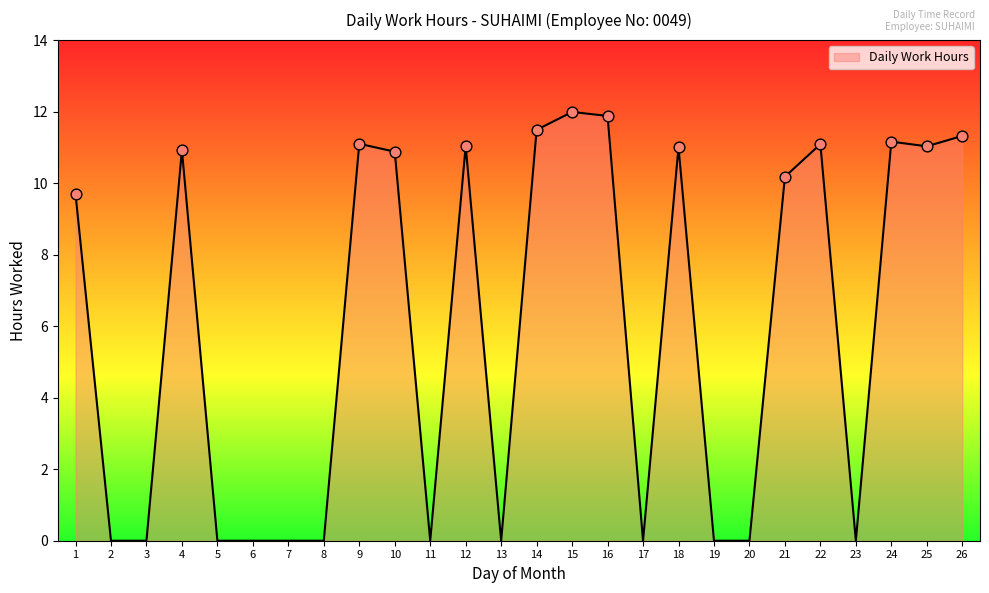

Between 10 and 26, which is larger?

26